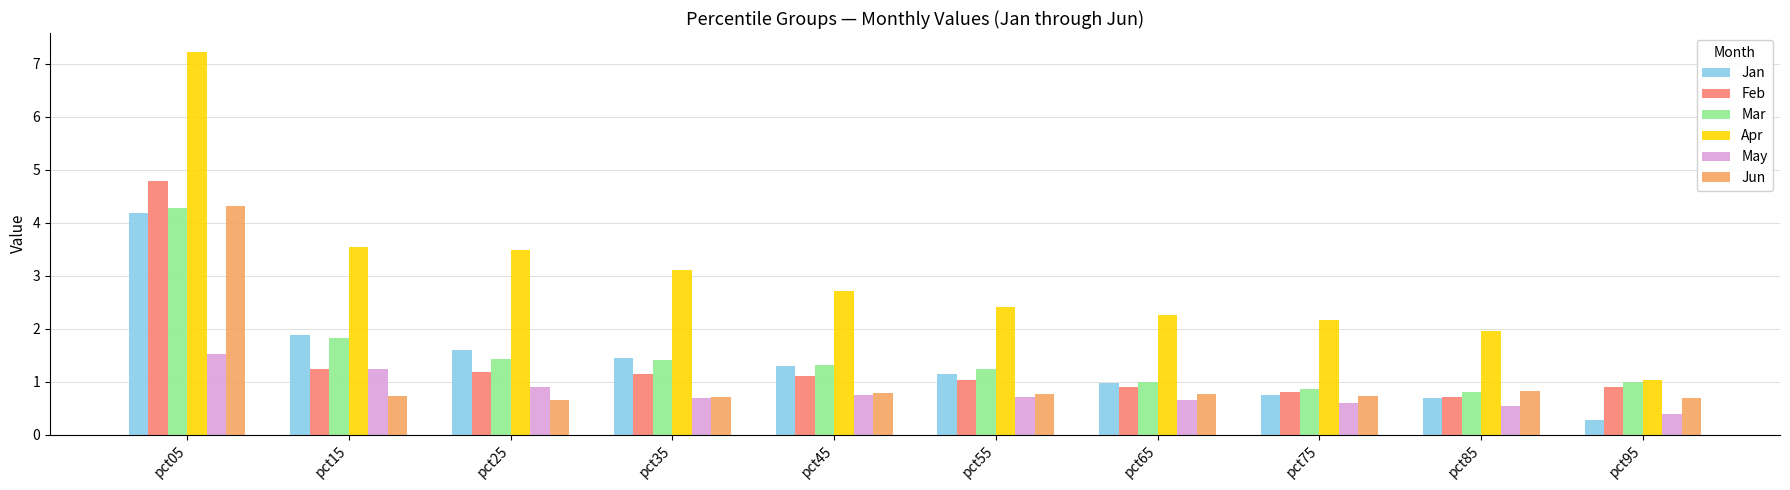

What is the highest value of the Jan series?

4.2